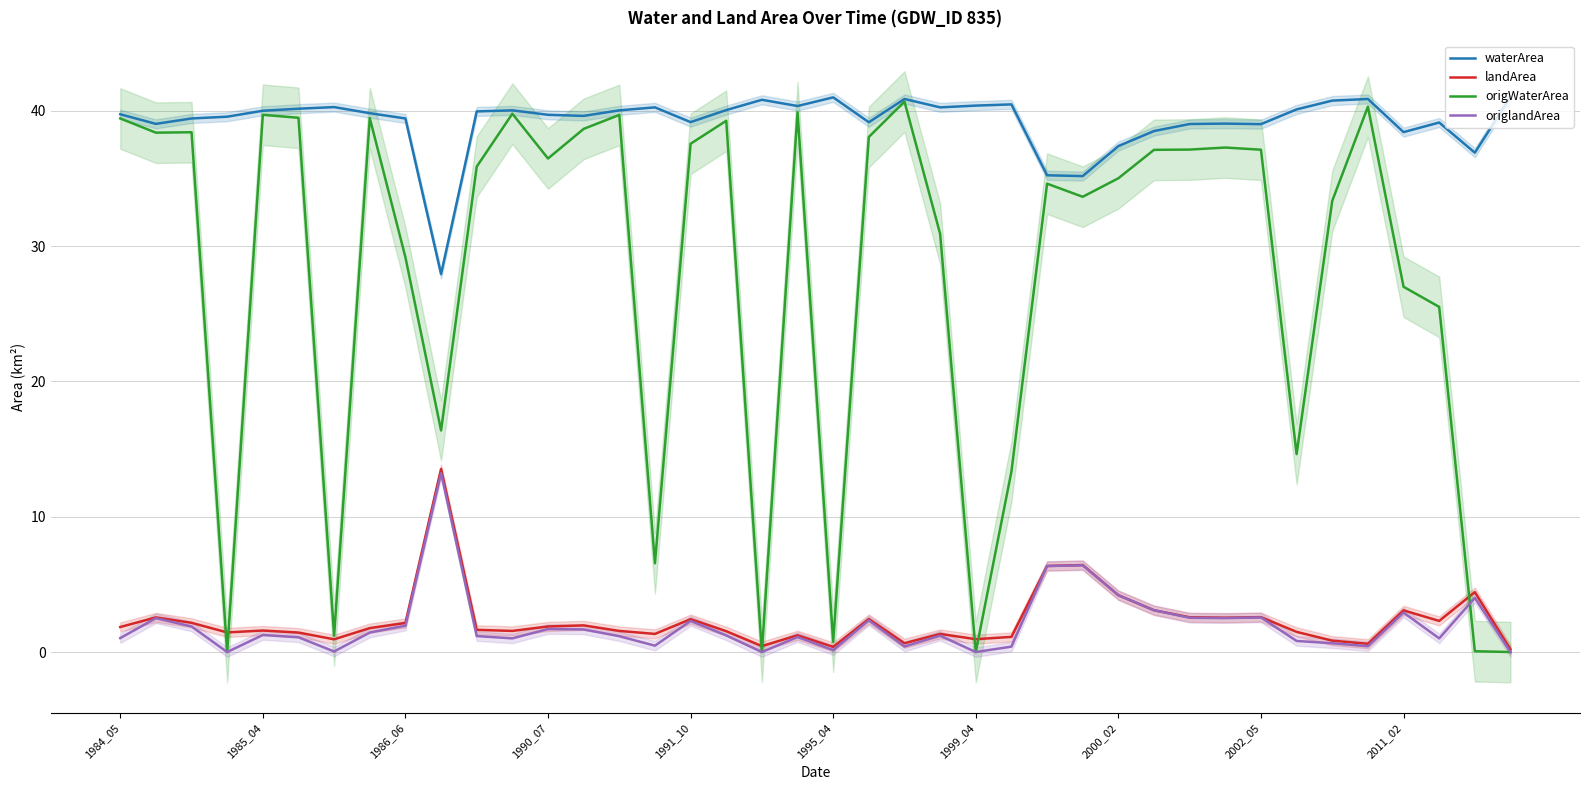

What are all the series names shown in the legend?

waterArea, landArea, origWaterArea, origlandArea